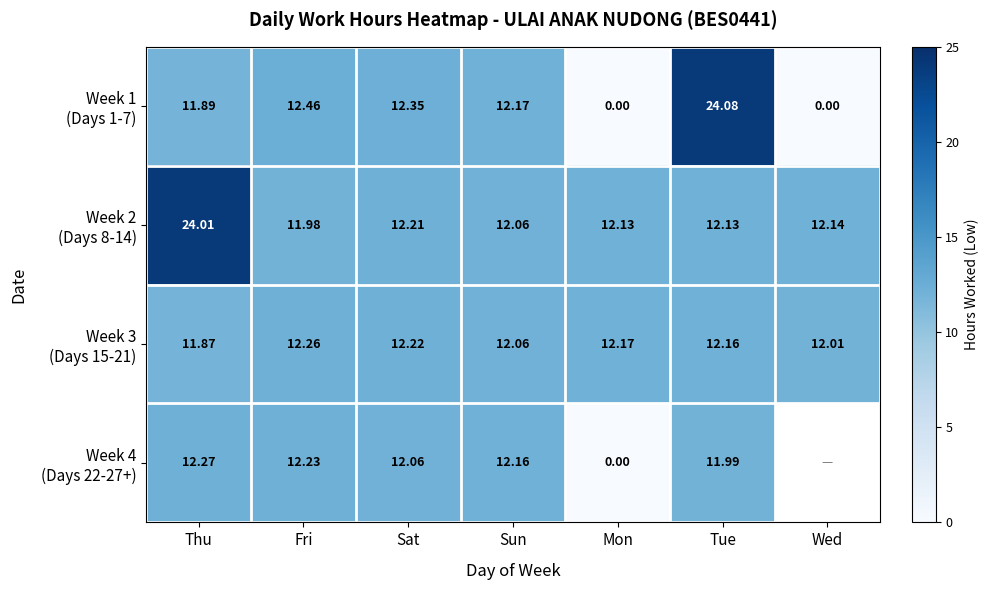

How many distinct data groups are displayed?

4